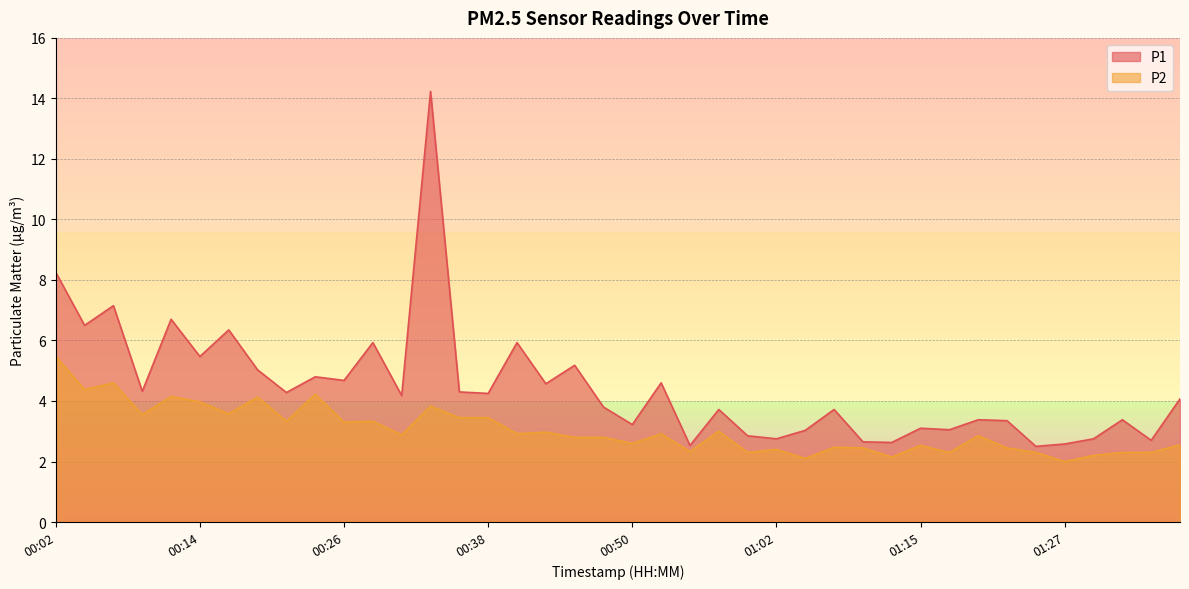

How many values in the P2 series exceed 2?

39